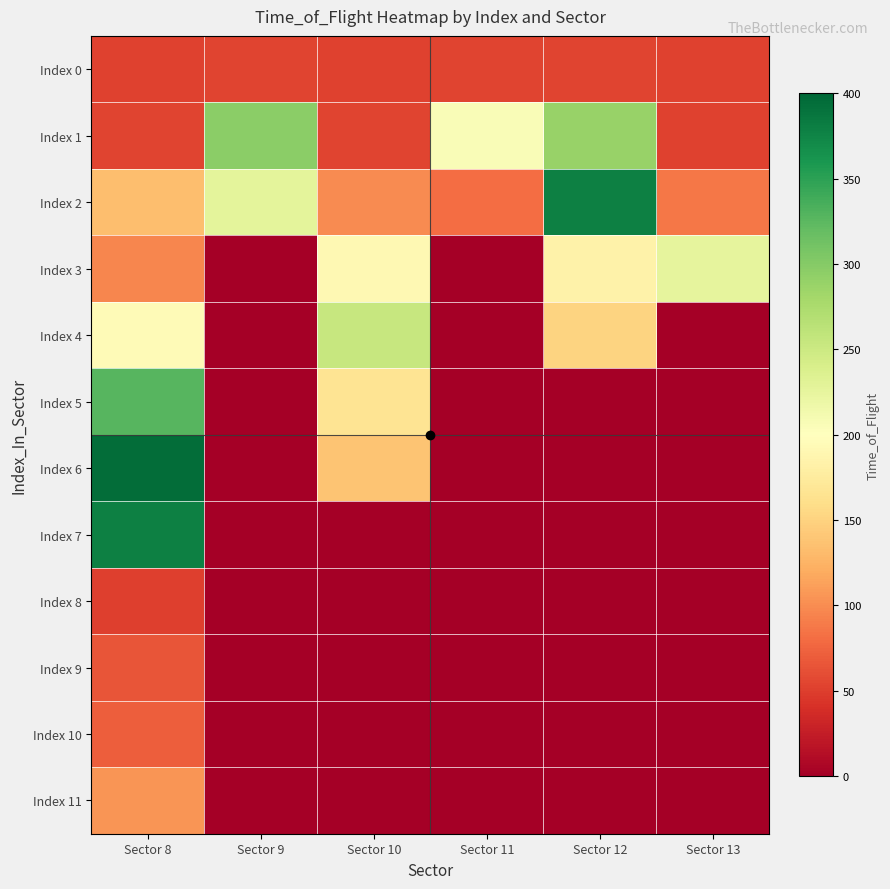

Reading left to right, extract all data points from this chart.

Index 0: Sector 8=53	Sector 9=54	Sector 10=53	Sector 11=54	Sector 12=54	Sector 13=53
Index 1: Sector 8=54	Sector 9=296	Sector 10=54	Sector 11=205	Sector 12=289	Sector 13=52
Index 2: Sector 8=134	Sector 9=228	Sector 10=99	Sector 11=81	Sector 12=379	Sector 13=87
Index 3: Sector 8=96	Sector 9=0	Sector 10=191	Sector 11=0	Sector 12=183	Sector 13=225
Index 4: Sector 8=194	Sector 9=0	Sector 10=254	Sector 11=0	Sector 12=150	Sector 13=0
Index 5: Sector 8=327	Sector 9=0	Sector 10=167	Sector 11=0	Sector 12=0	Sector 13=0
Index 6: Sector 8=395	Sector 9=0	Sector 10=139	Sector 11=0	Sector 12=0	Sector 13=0
Index 7: Sector 8=379	Sector 9=0	Sector 10=0	Sector 11=0	Sector 12=0	Sector 13=0
Index 8: Sector 8=50	Sector 9=0	Sector 10=0	Sector 11=0	Sector 12=0	Sector 13=0
Index 9: Sector 8=65	Sector 9=0	Sector 10=0	Sector 11=0	Sector 12=0	Sector 13=0
Index 10: Sector 8=71	Sector 9=0	Sector 10=0	Sector 11=0	Sector 12=0	Sector 13=0
Index 11: Sector 8=105	Sector 9=0	Sector 10=0	Sector 11=0	Sector 12=0	Sector 13=0